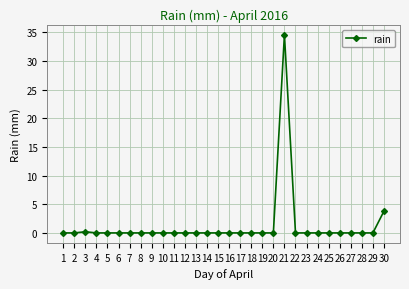

Is it true that the value at 14 is 24.0?

False